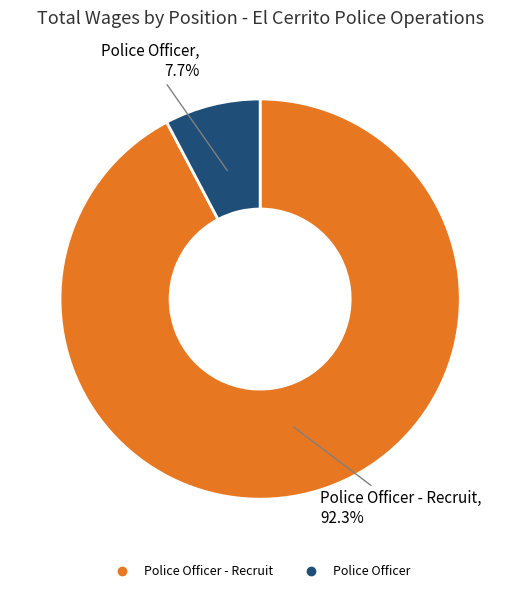

Does any single category account for the majority?

Yes